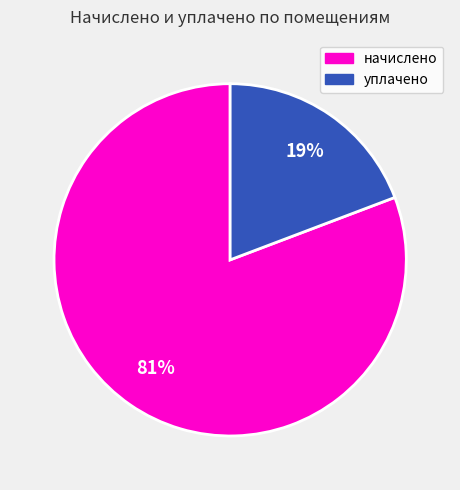

Is there a majority slice in this chart?

Yes